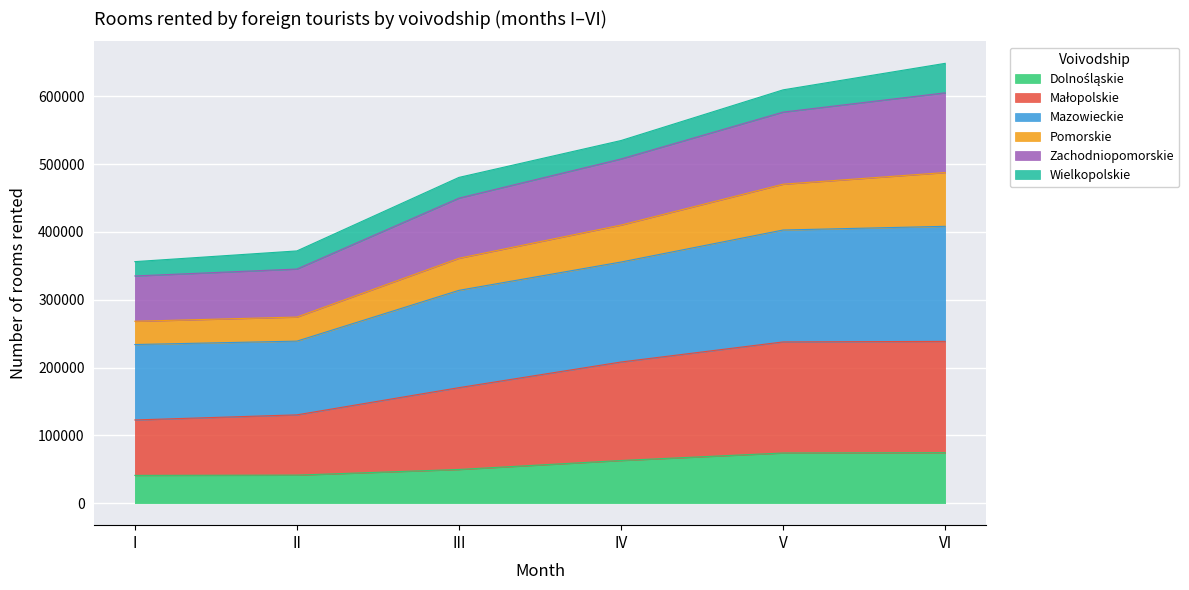

What is the total value across all series at VI?

648659